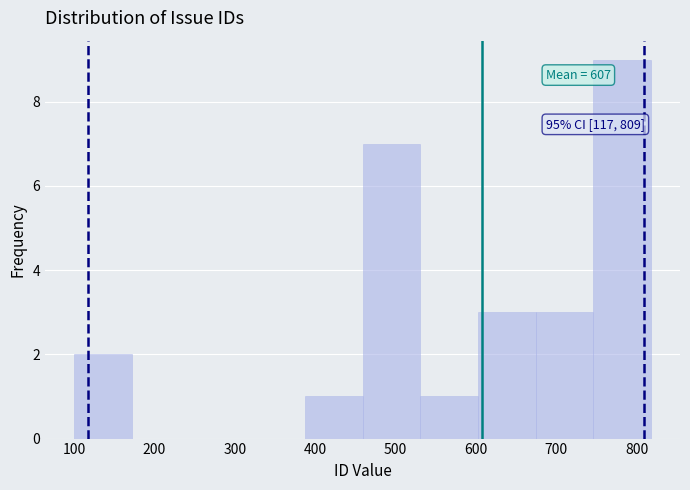

Over which range of the x-axis is the bar tallest?

750 to 820